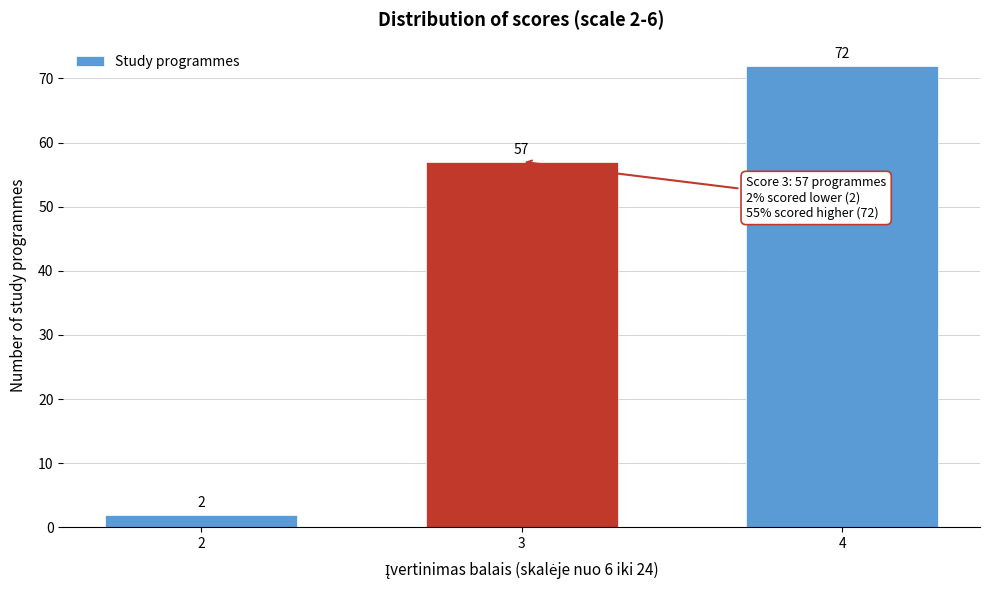

Reading left to right, list all the values displayed in this chart.

2=2	3=57	4=72